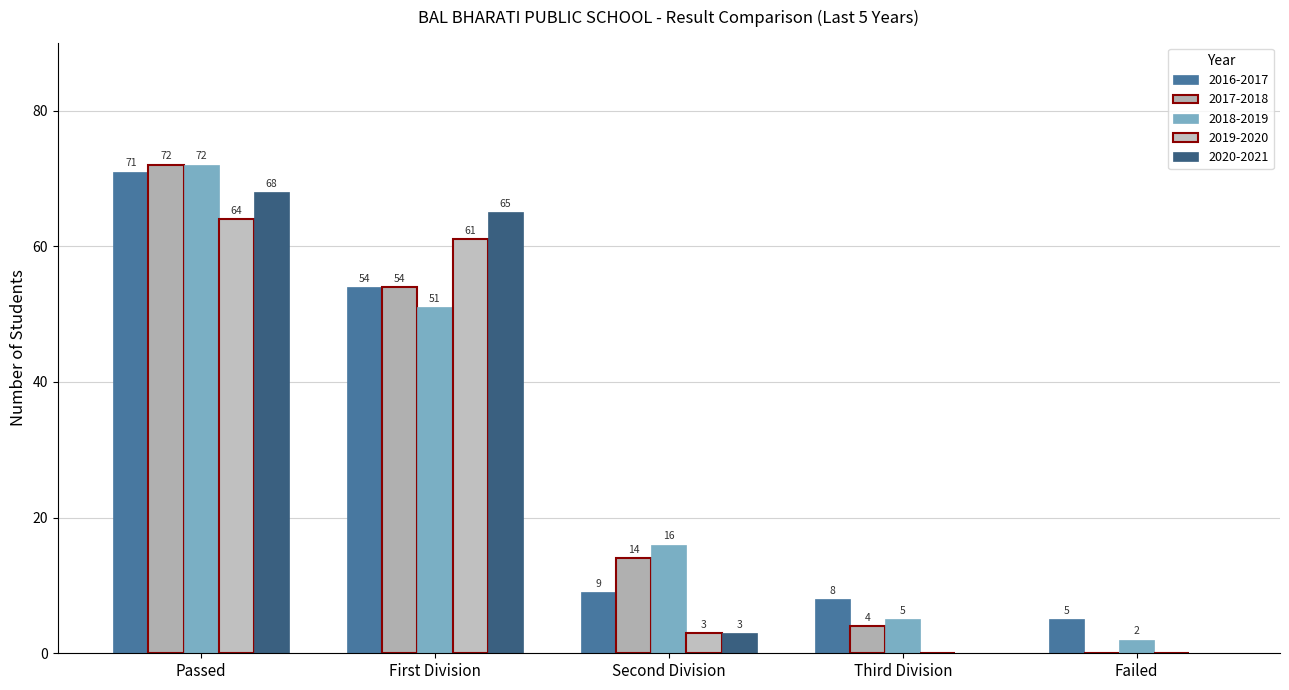

Rank the series by their maximum value, from lowest to highest.

2019-2020, 2020-2021, 2016-2017, 2017-2018, 2018-2019